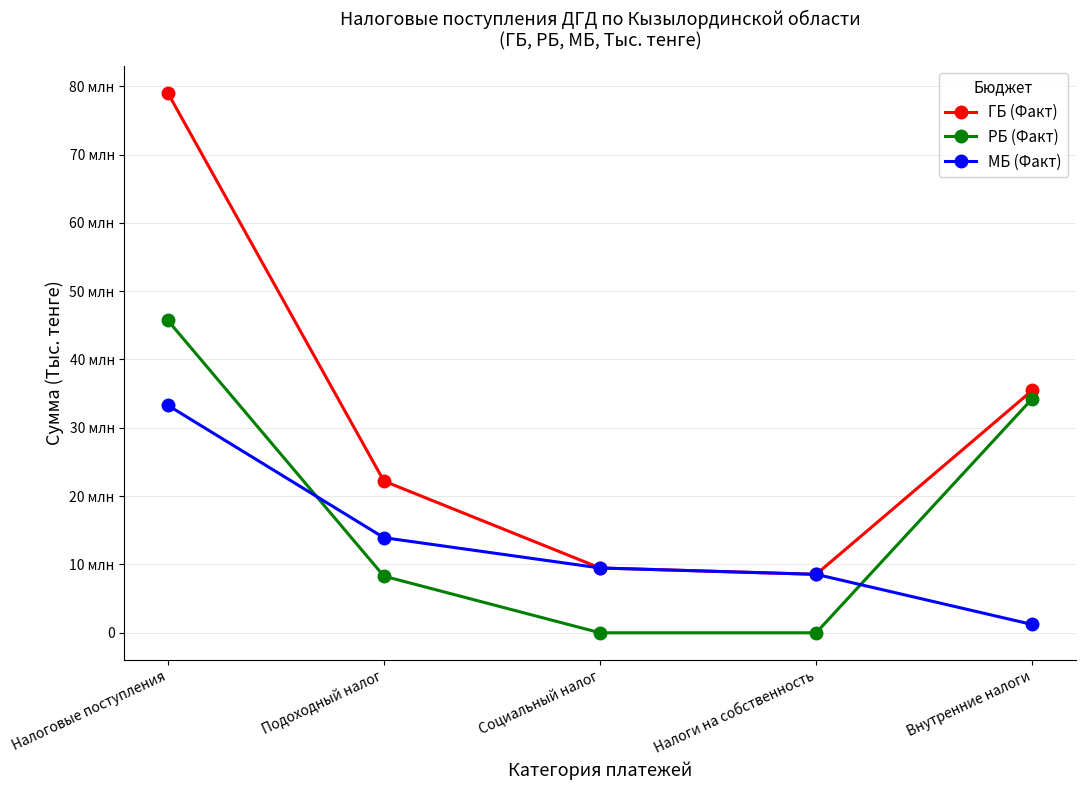

Rank the series by their average value, from lowest to highest.

МБ (Факт), РБ (Факт), ГБ (Факт)